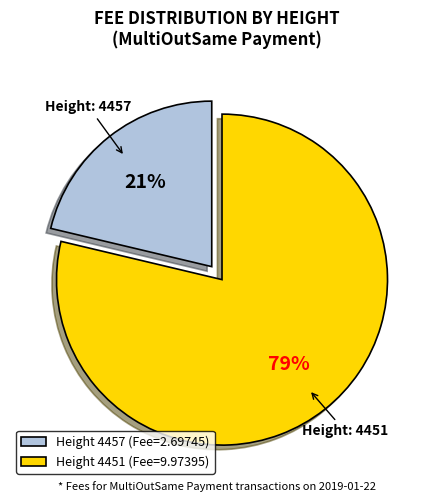

To the nearest percent, what is the average slice percentage?

50%